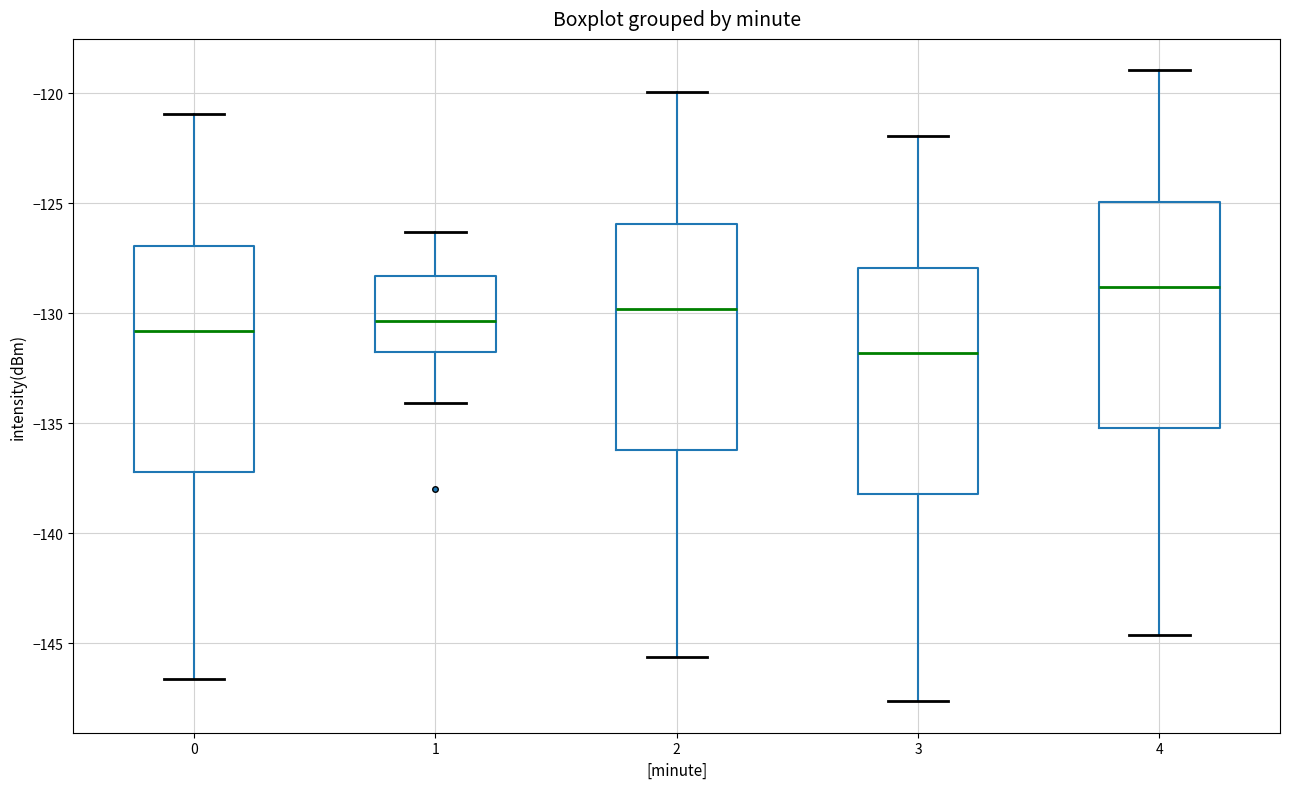

Reading left to right, read every box against the y-axis: the position of its median line, the range the box covers, and the ends of its whiskers. The values are not printed on the chart, so give them approximately, as read against the axis.

0: median -131.0, box -137.0 to -127.0, whiskers -146.5 to -121.0
1: median -130.5, box -132.0 to -128.5, whiskers -134.0 to -126.5
2: median -130.0, box -136.0 to -126.0, whiskers -145.5 to -120.0
3: median -132.0, box -138.0 to -128.0, whiskers -147.5 to -122.0
4: median -129.0, box -135.0 to -125.0, whiskers -144.5 to -119.0